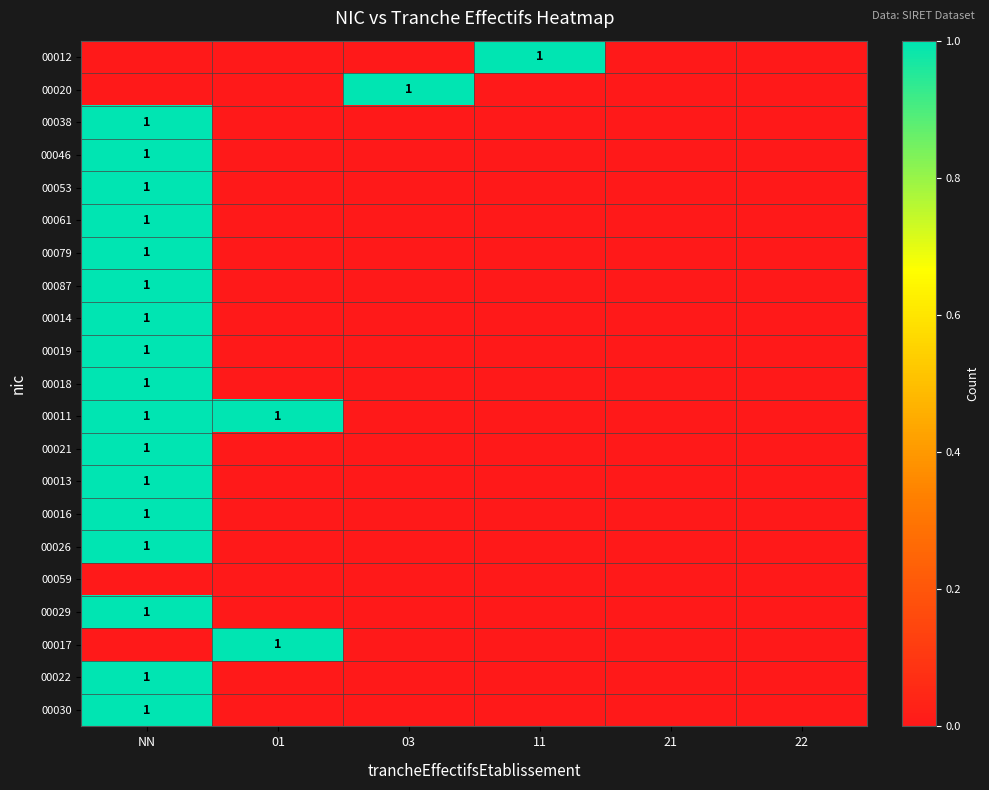

The value of 00029 at NN is 1. True or false?

True